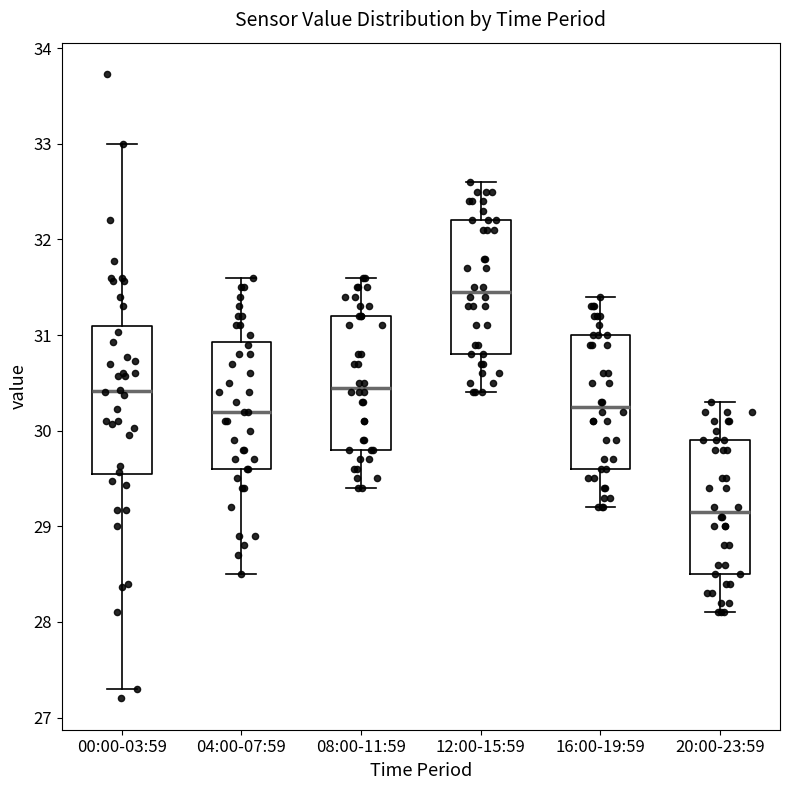

Reading left to right, read every box against the y-axis: the position of its median line, the range the box covers, and the ends of its whiskers. The values are not printed on the chart, so give them approximately, as read against the axis.

00:00-03:59: median 30.4, box 29.5 to 31.1, whiskers 27.3 to 33.0
04:00-07:59: median 30.2, box 29.6 to 30.9, whiskers 28.5 to 31.6
08:00-11:59: median 30.5, box 29.8 to 31.2, whiskers 29.4 to 31.6
12:00-15:59: median 31.5, box 30.8 to 32.2, whiskers 30.4 to 32.6
16:00-19:59: median 30.3, box 29.6 to 31.0, whiskers 29.2 to 31.4
20:00-23:59: median 29.2, box 28.5 to 29.9, whiskers 28.1 to 30.3